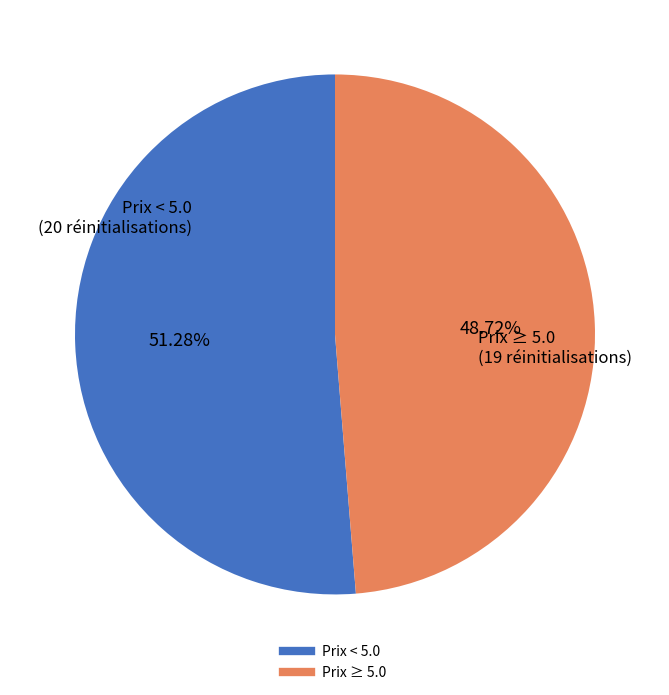

Does any single category account for the majority?

Yes